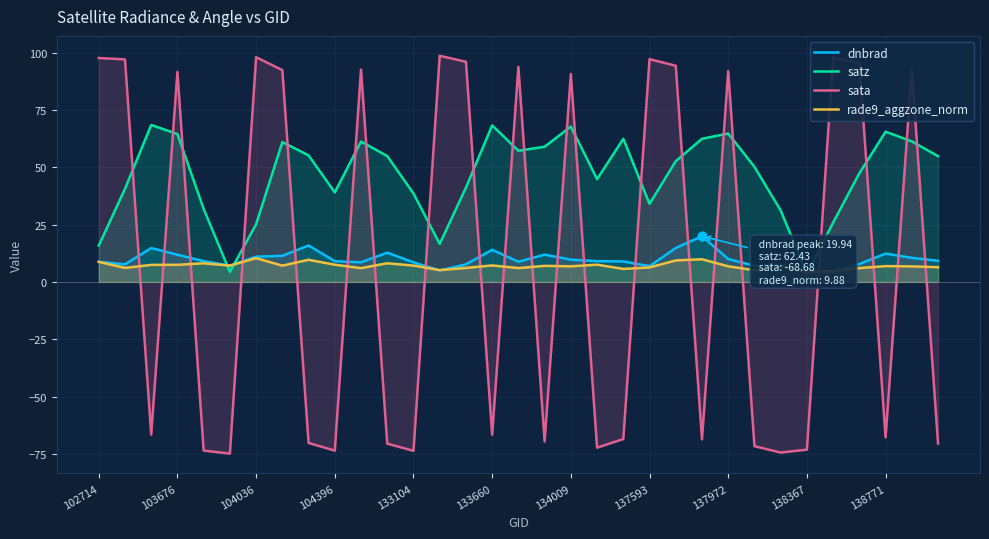

At how many categories does at least one series exceed 36?

29